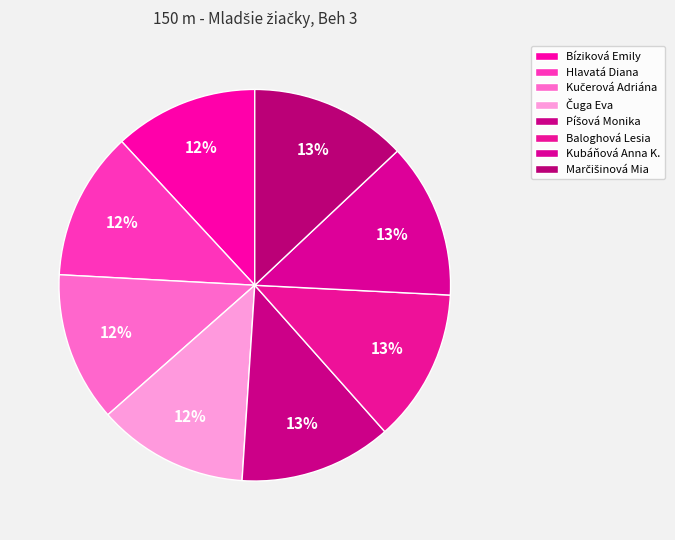

The Marčišinová Mia slice represents 22% of the pie. True or false?

False